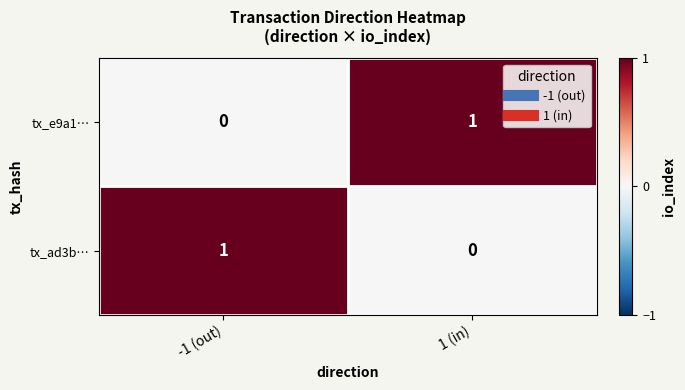

At which label is tx_e9a1… closest to 0?

-1 (out)